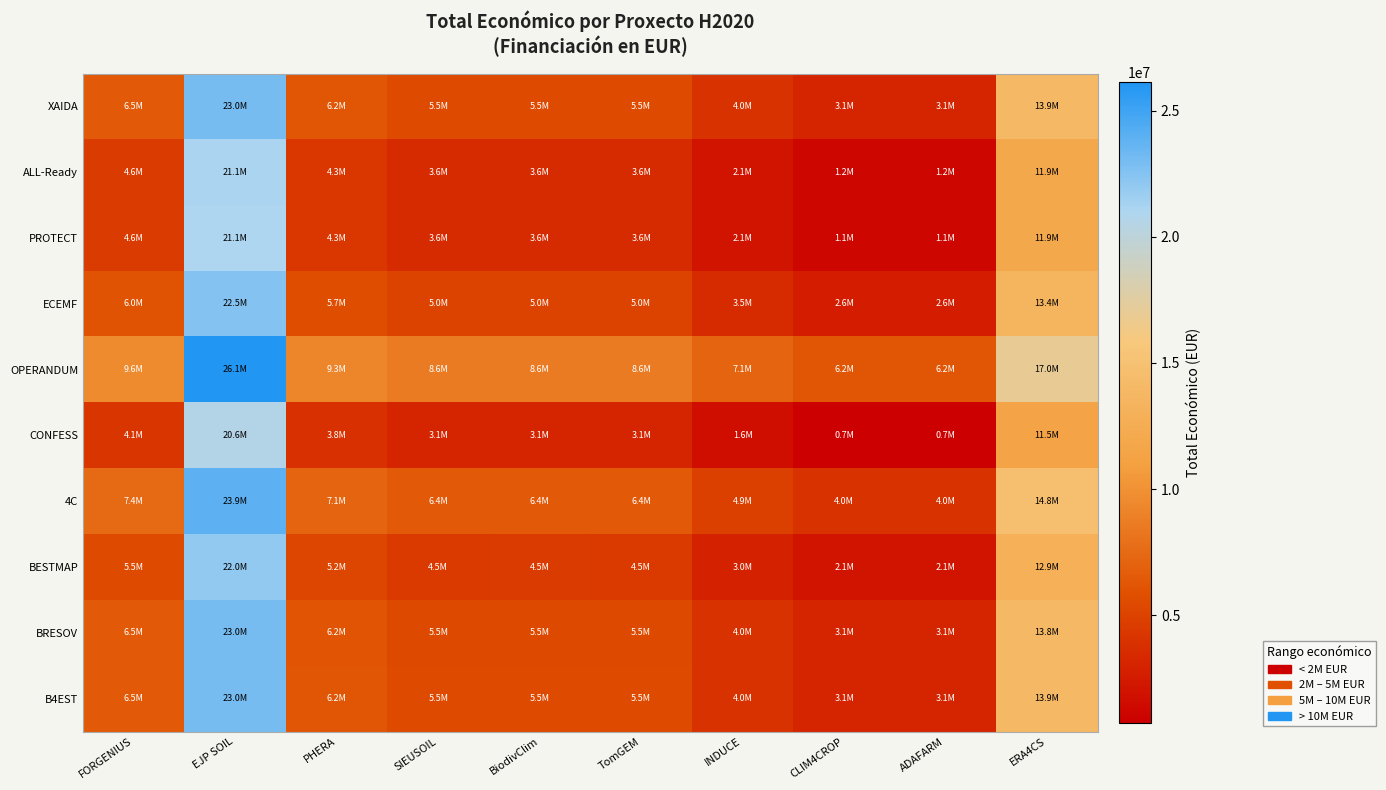

Which series has the largest total across all categories?

OPERANDUM